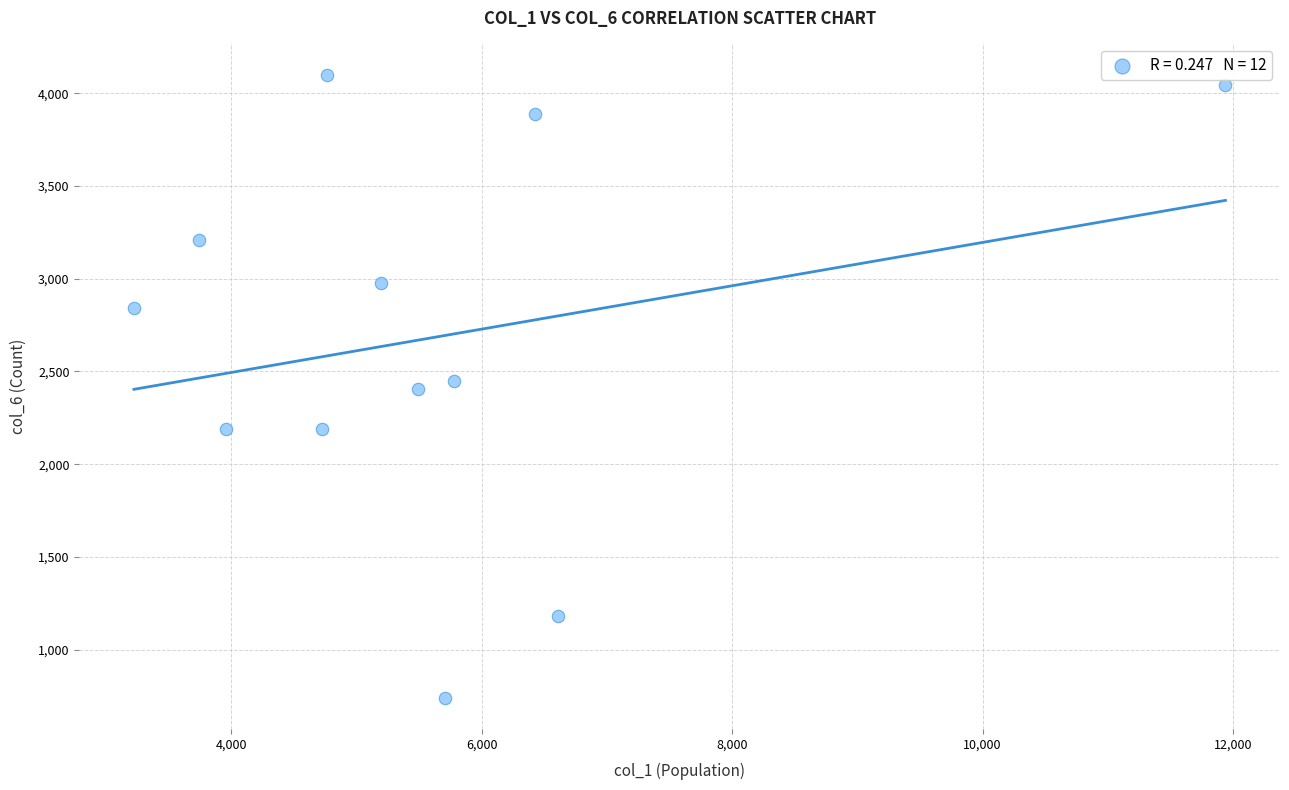

What is the average X value?

5630